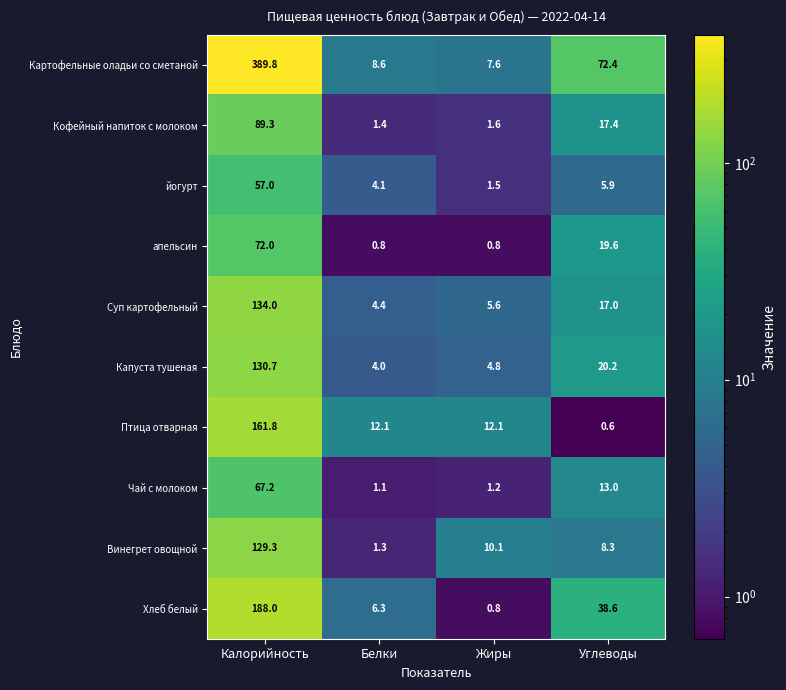

Which series changed the most between Калорийность and Углеводы?

Картофельные оладьи со сметаной